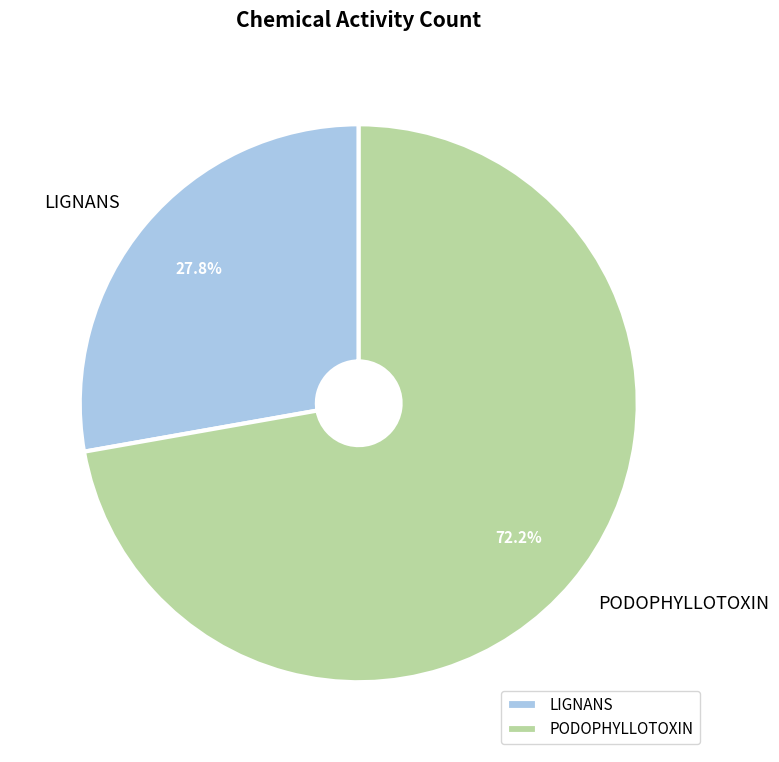

True or false: LIGNANS accounts for 28% of the total.

True